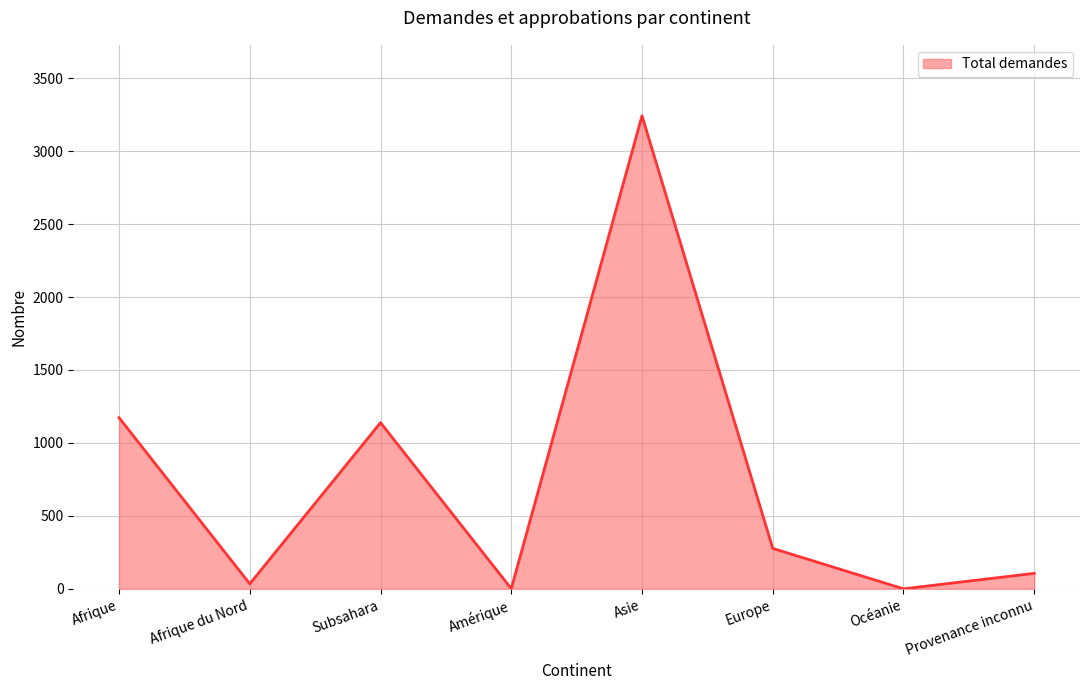

What is the difference between the second highest and minimum values?

1173